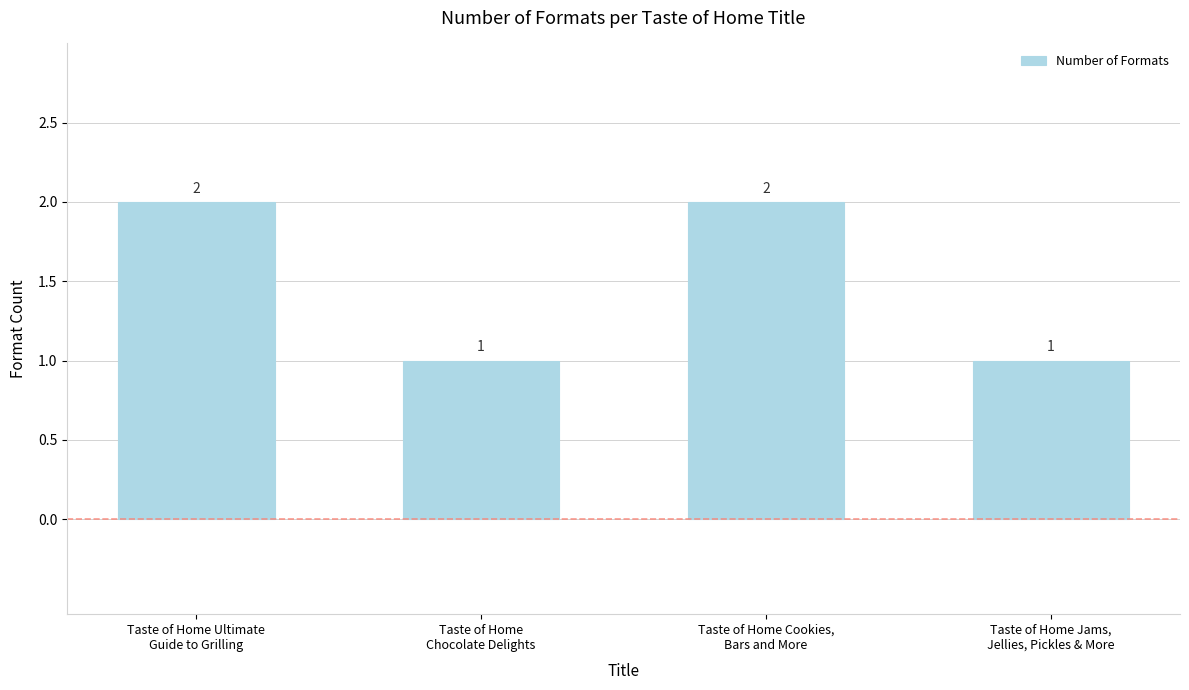

What is the value of the 4th bar from the left?

1